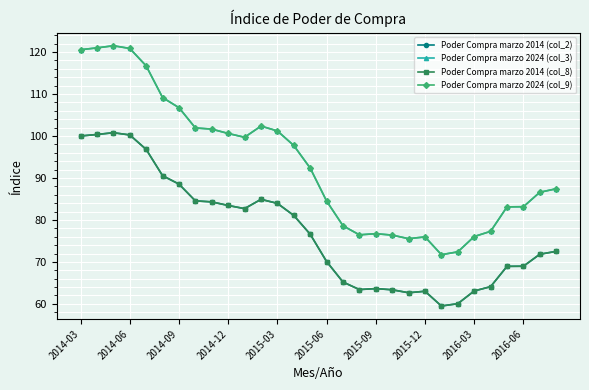

How many data points in Poder Compra marzo 2024 (col_9) are above 92?

15